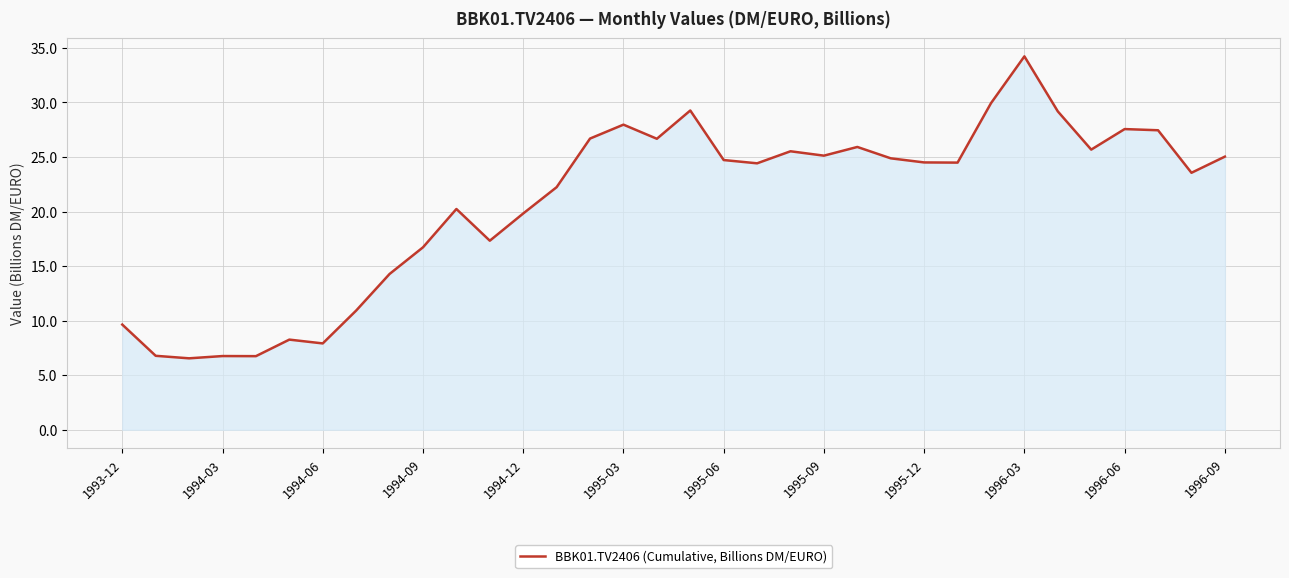

What is the smallest value displayed?

6.5